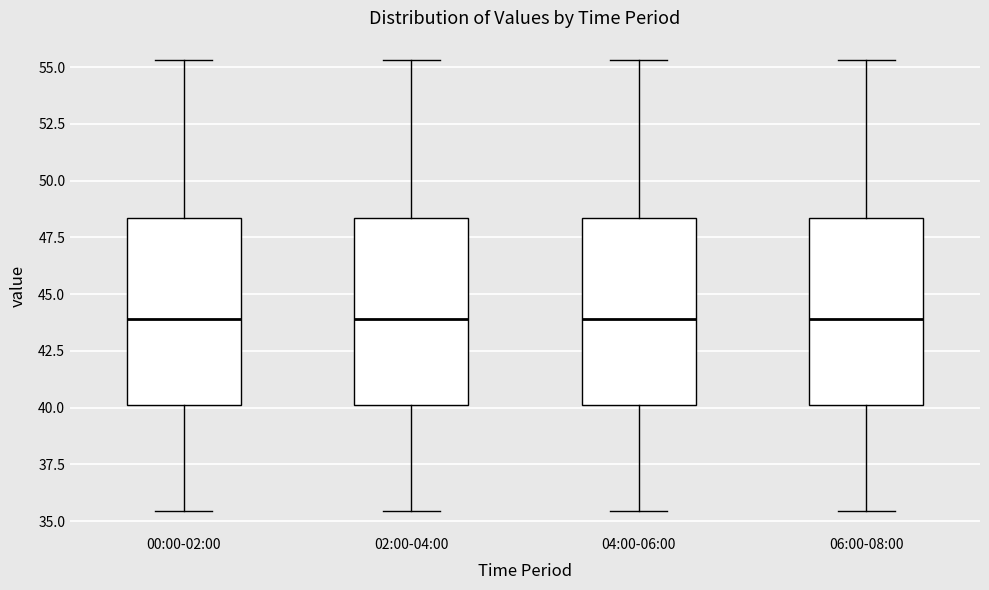

Reading left to right, read every box against the y-axis: the position of its median line, the range the box covers, and the ends of its whiskers. The values are not printed on the chart, so give them approximately, as read against the axis.

00:00-02:00: median 44.0, box 40.0 to 48.5, whiskers 35.5 to 55.5
02:00-04:00: median 44.0, box 40.0 to 48.5, whiskers 35.5 to 55.5
04:00-06:00: median 44.0, box 40.0 to 48.5, whiskers 35.5 to 55.5
06:00-08:00: median 44.0, box 40.0 to 48.5, whiskers 35.5 to 55.5